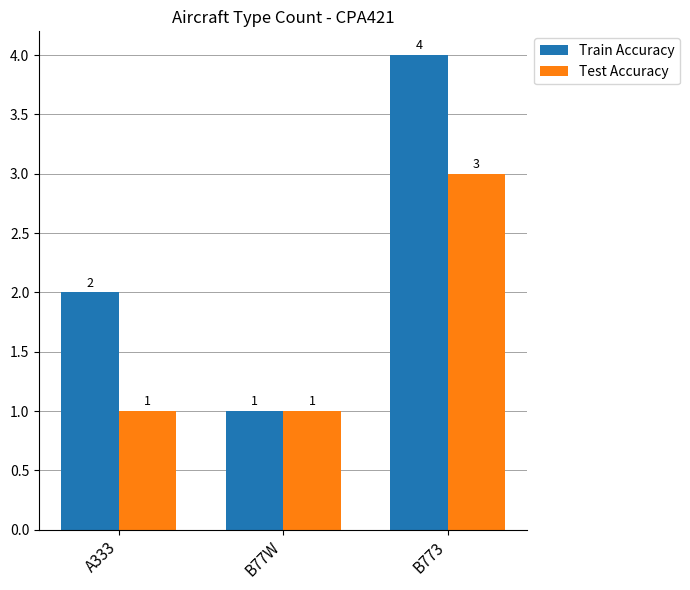

What is the label of the 3rd bar from the left?

B773